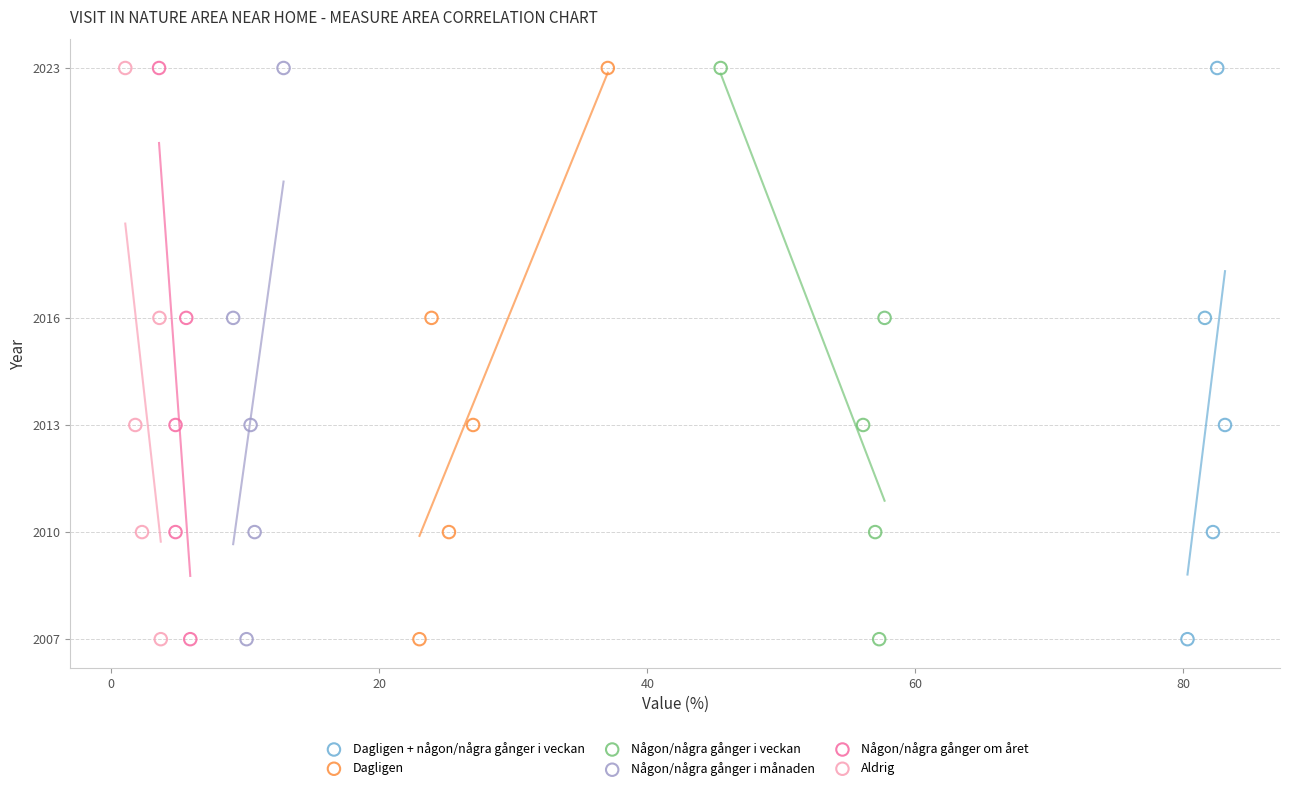

What are all the series names shown in the legend?

Dagligen + någon/några gånger i veckan, Dagligen, Någon/några gånger i veckan, Någon/några gånger i månaden, Någon/några gånger om året, Aldrig